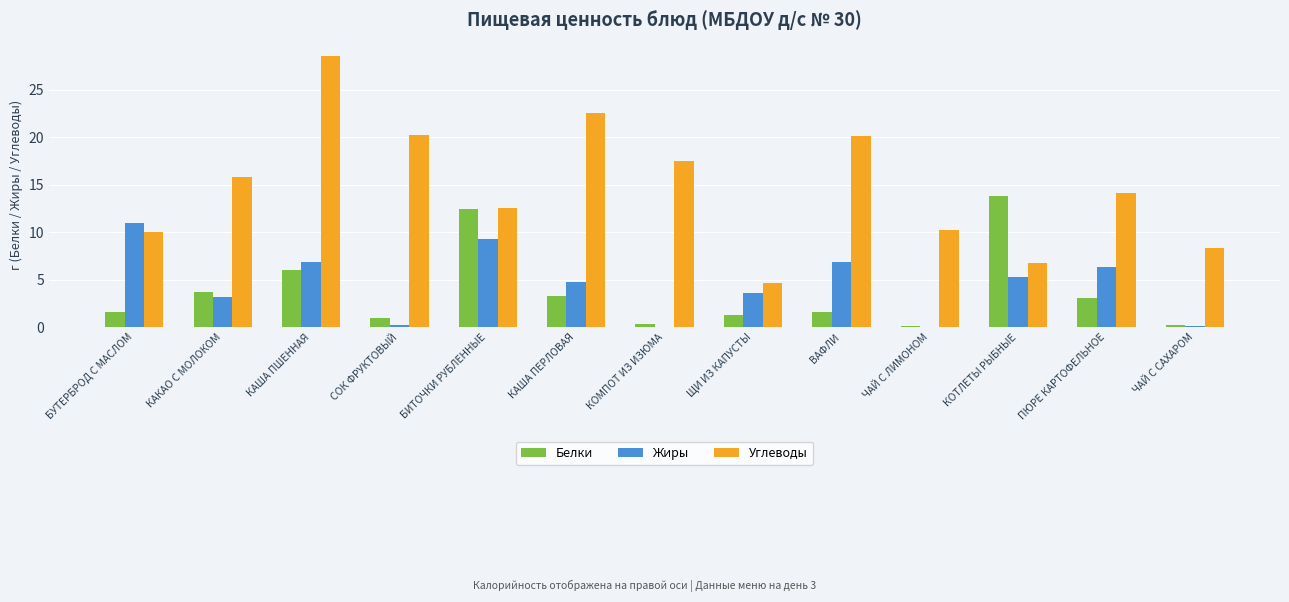

Does the chart contain stacked bars?

No